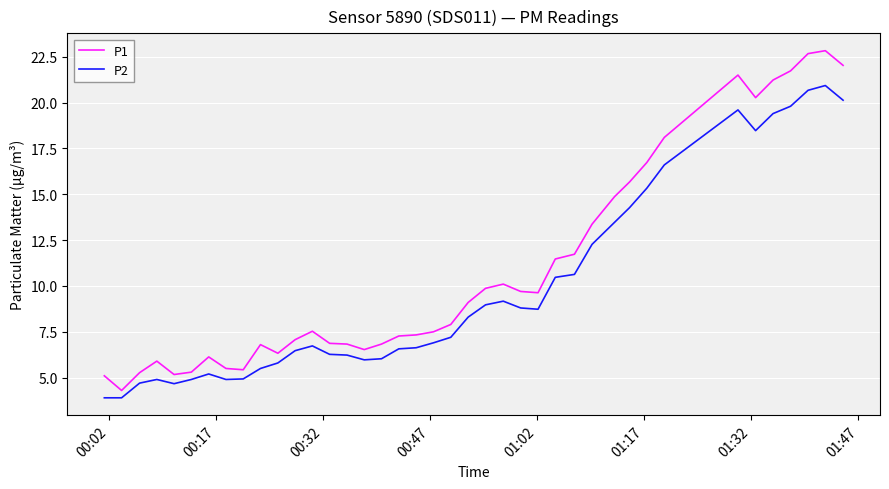

Which series has the largest total across all categories?

P1